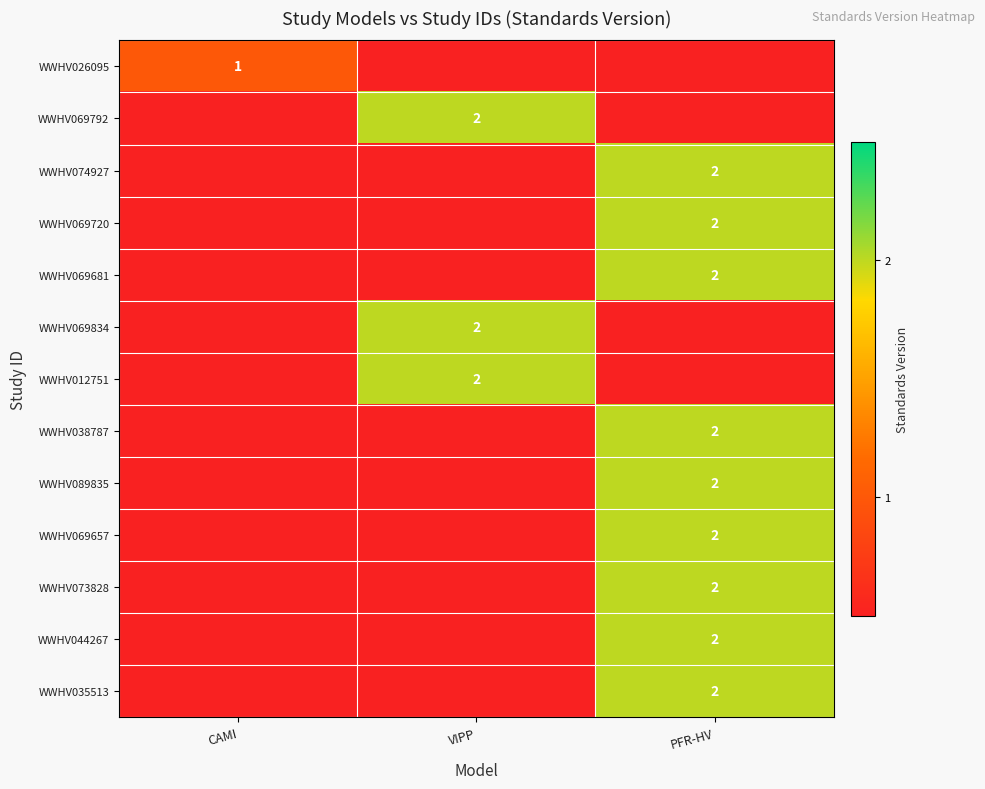

The WWHV044267 series shows 2 at PFR-HV. True or false?

True